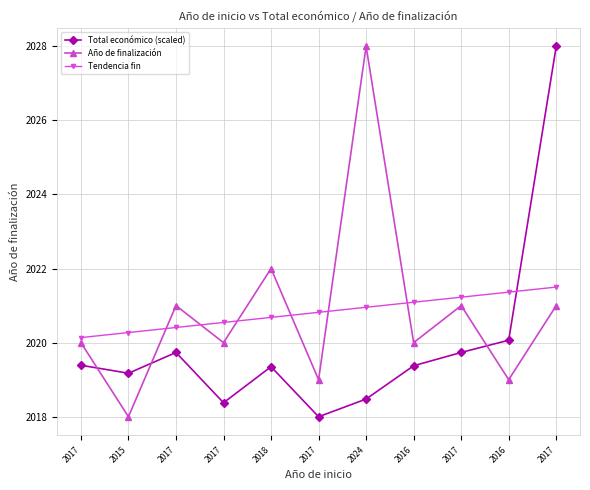

True or false: Año de finalización has a value of 2019.0 at 2016.

True